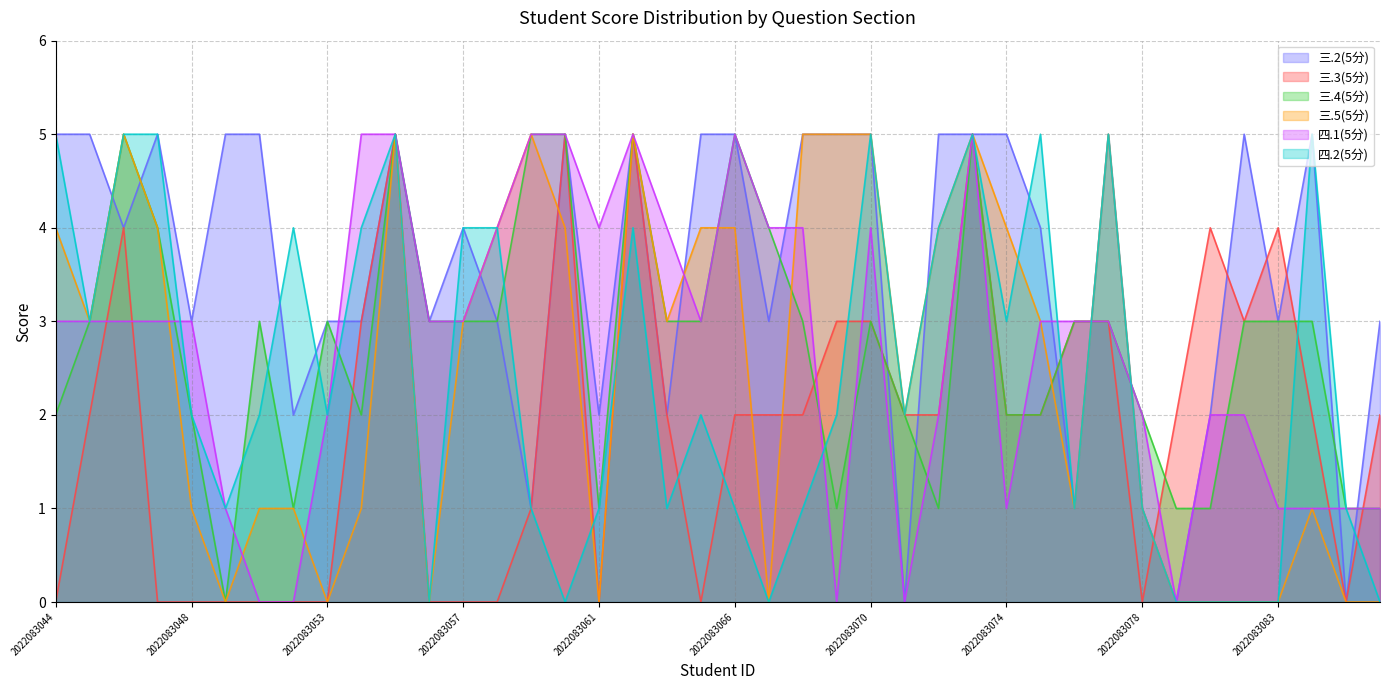

Is it true that 三.5(5分) equals 3 at 2022083075?

True